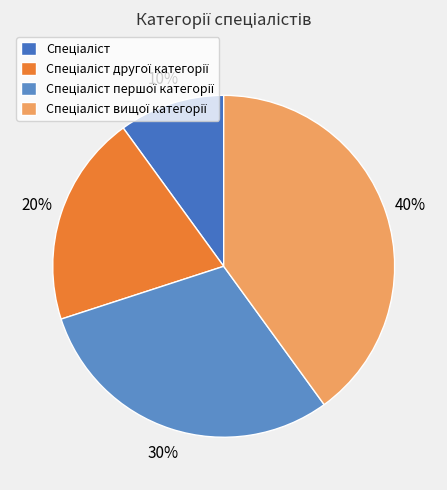

Count the number of slices in the pie.

4